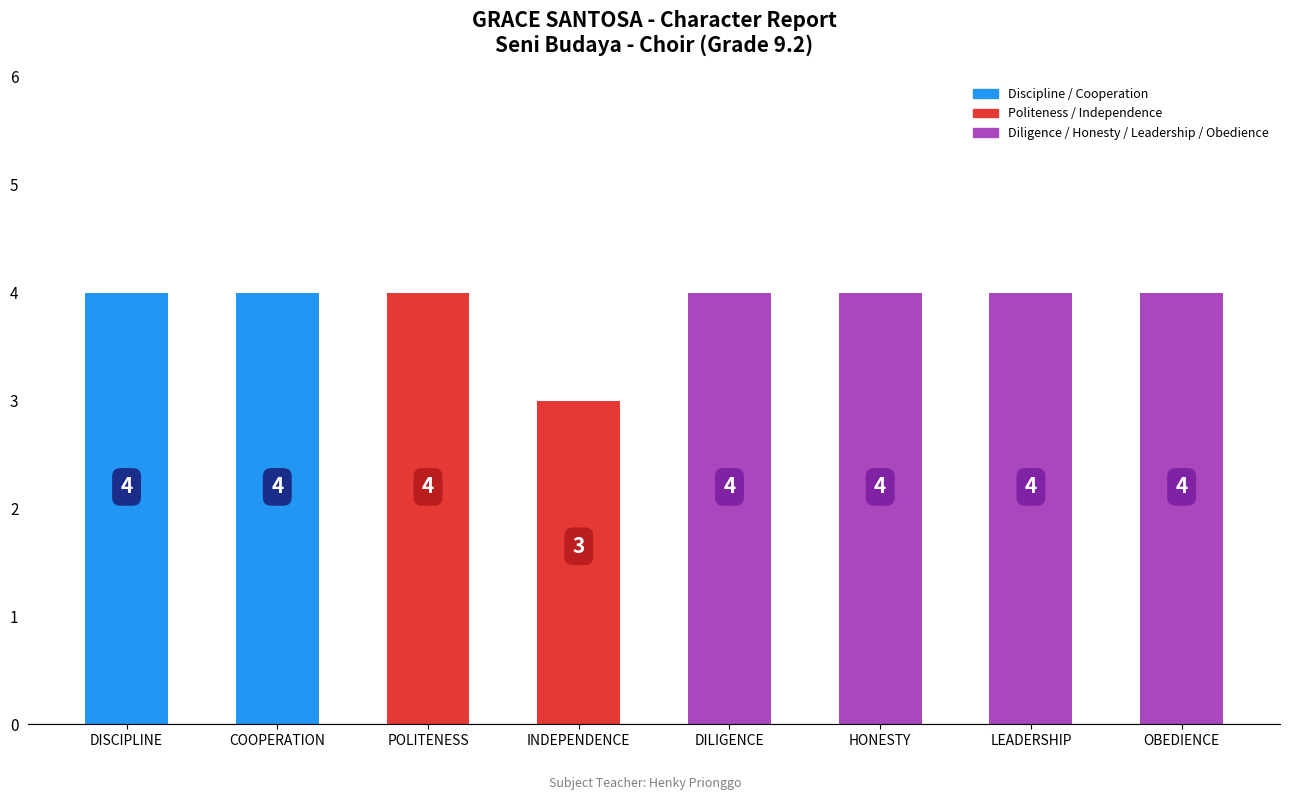

What is the greatest value displayed?

4